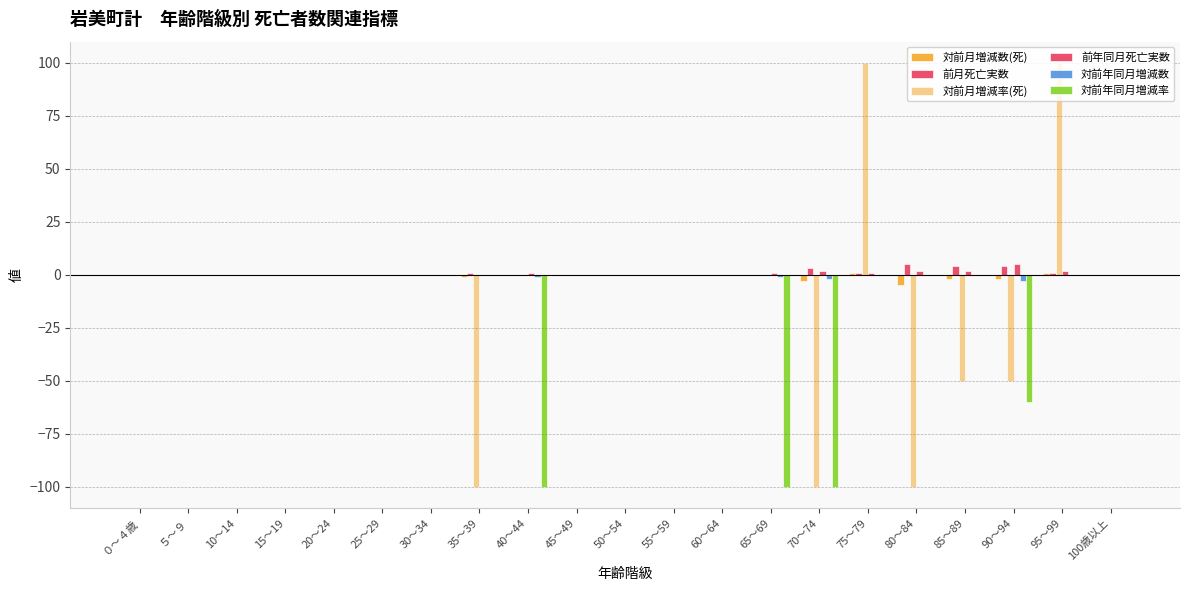

Which category has the lowest value in the 前年同月死亡実数 series?

０～４歳